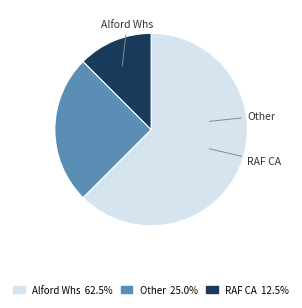

What is the smallest slice in the pie chart?

Royal Air Force Cycling Association